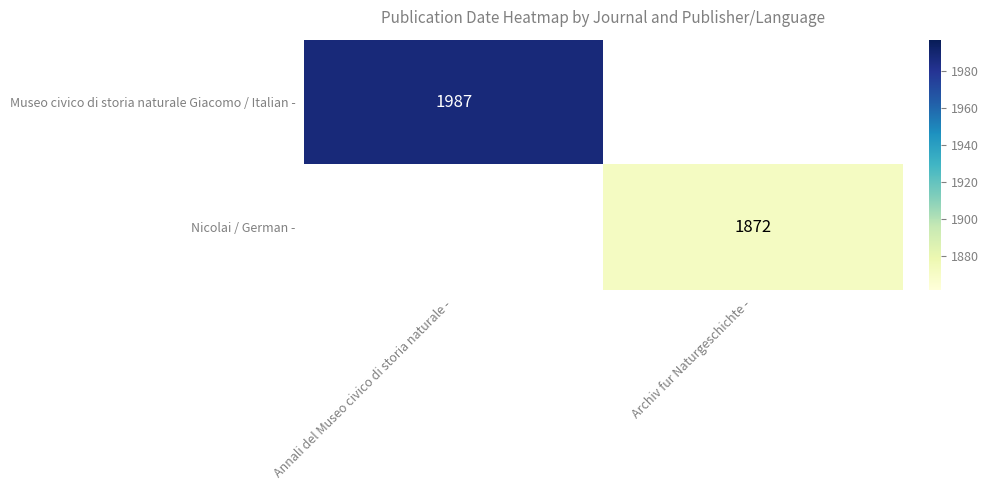

Count the number of categories in the chart.

2